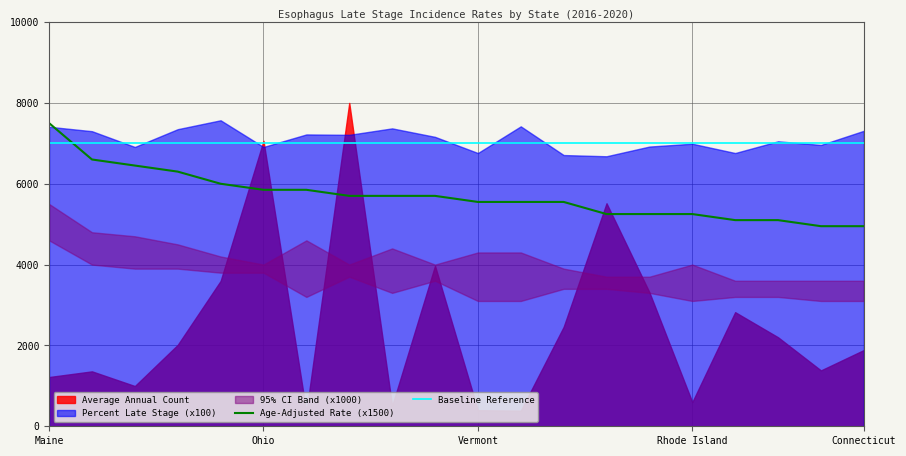

Between Maine and 9, which is larger?

Maine